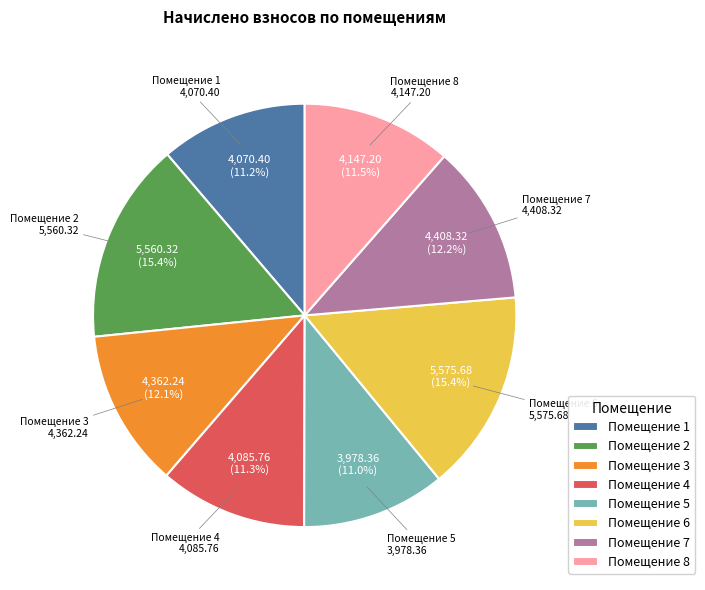

How many segments does this pie chart have?

8